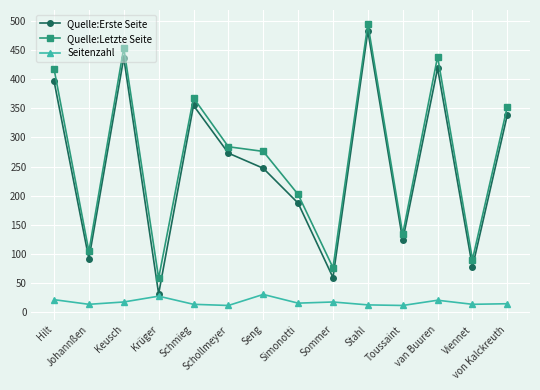

What is the difference between the second highest and second lowest values in the Seitenzahl series?

16